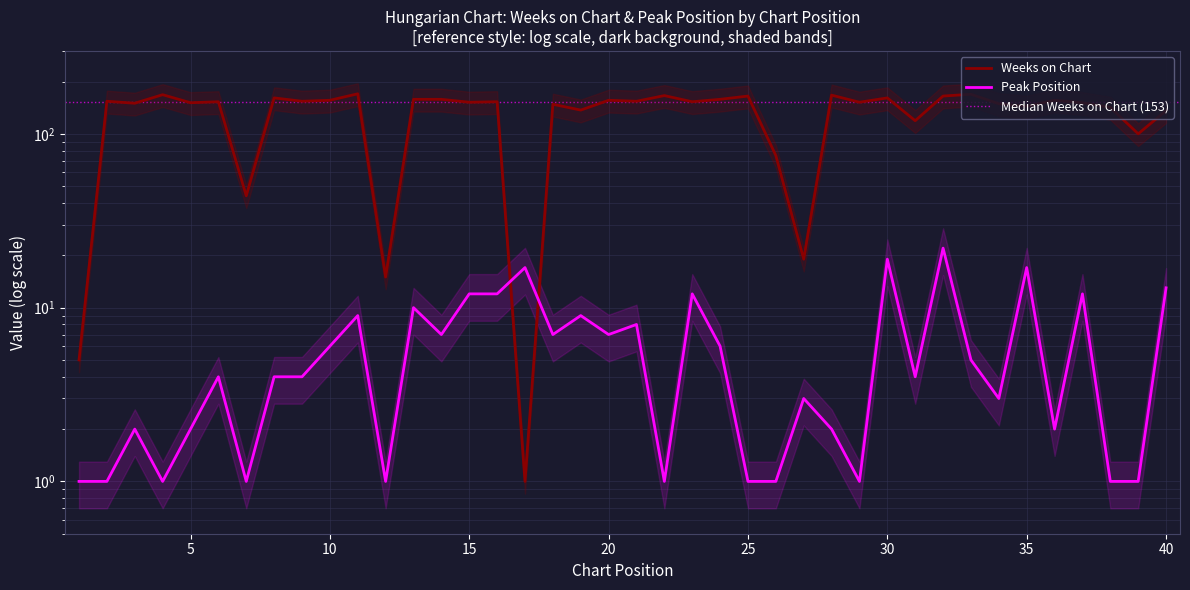

Which series has the largest range (max minus min)?

Weeks on Chart